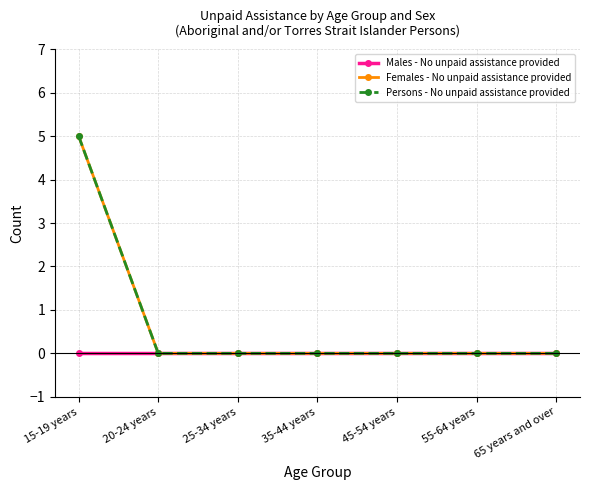

At which label does Persons - No unpaid assistance provided reach its peak?

15-19 years